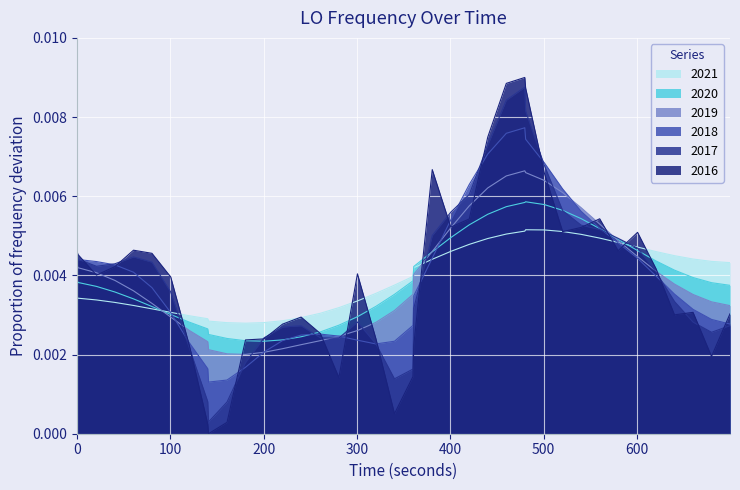

Which series has the largest range (max minus min)?

2016